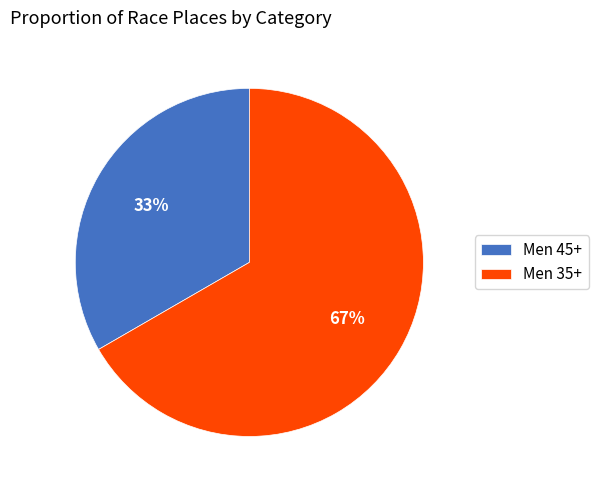

To the nearest percent, what portion does Men 45+ represent?

33%